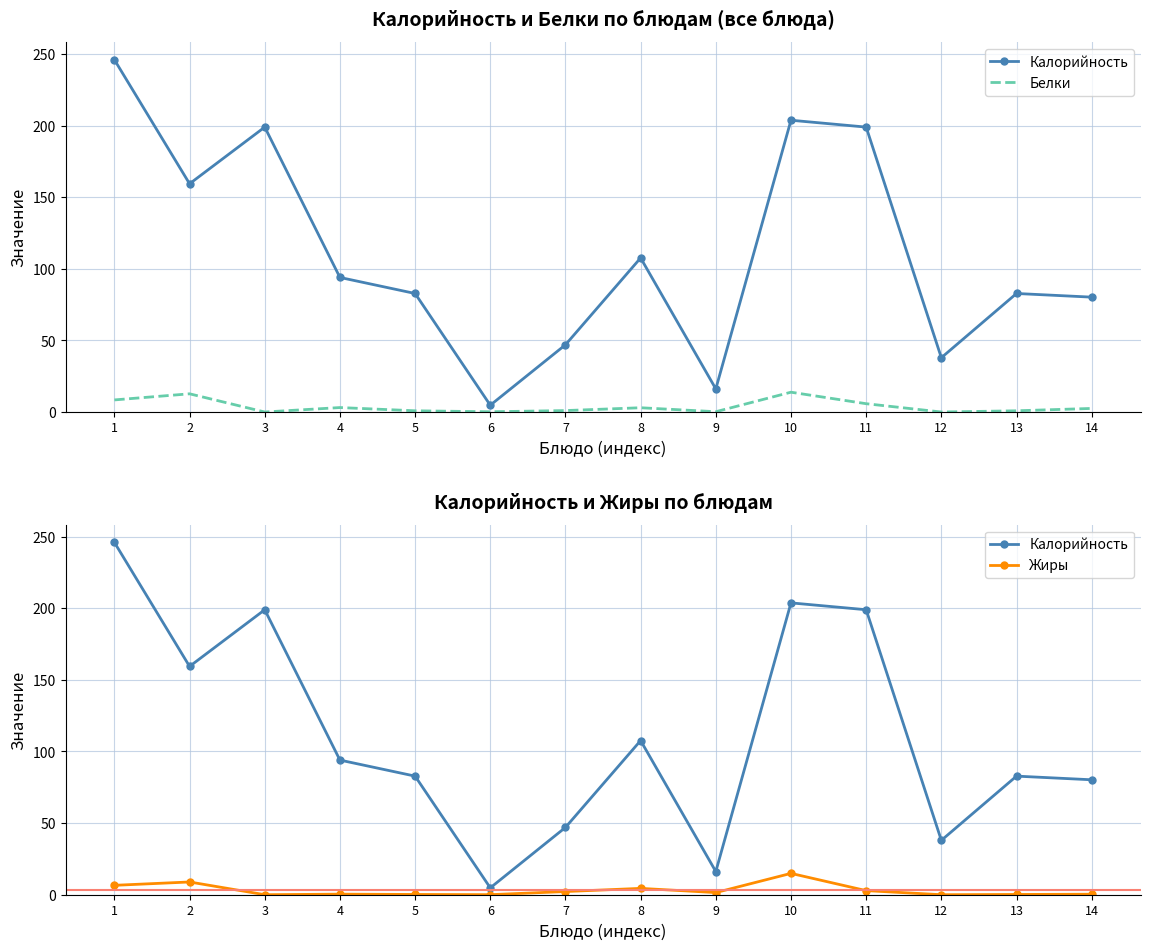

What are all the series names shown in the legend?

Калорийность, Белки, Жиры